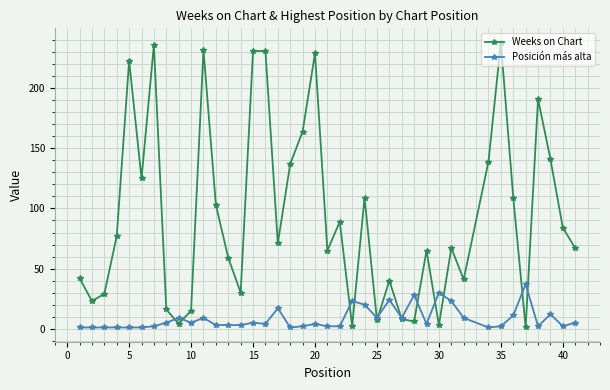

List the series in order of their overall mean, highest first.

Weeks on Chart, Posición más alta